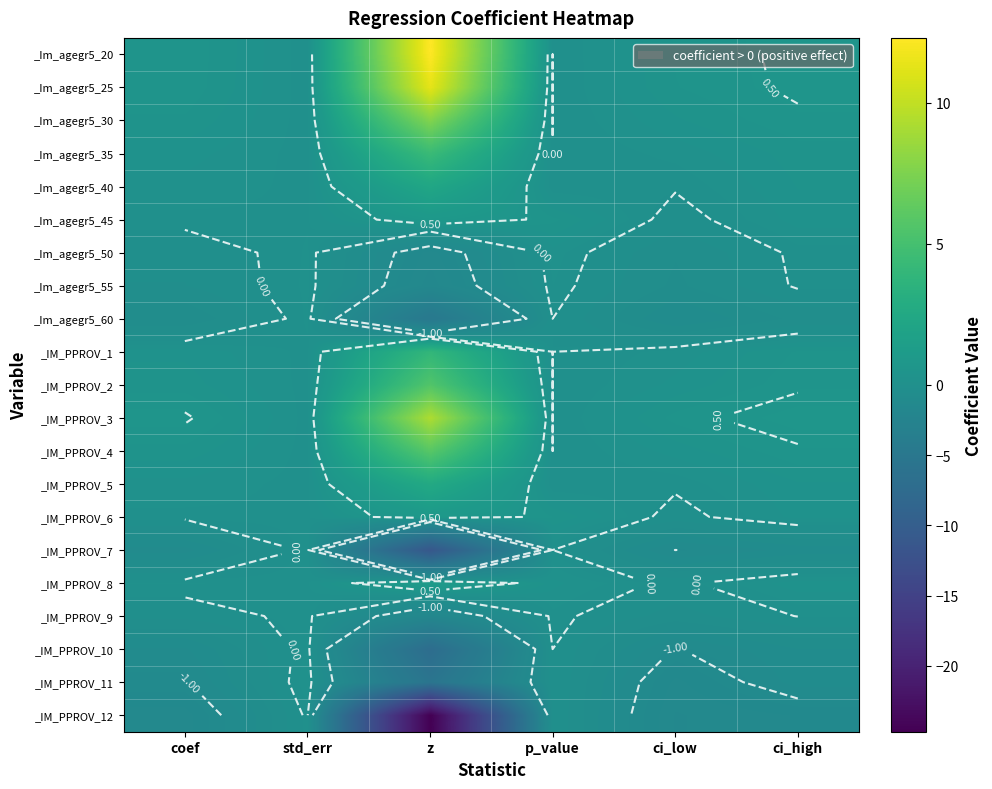

The value of _IM_PPROV_9 at p_value is 0.1. True or false?

False